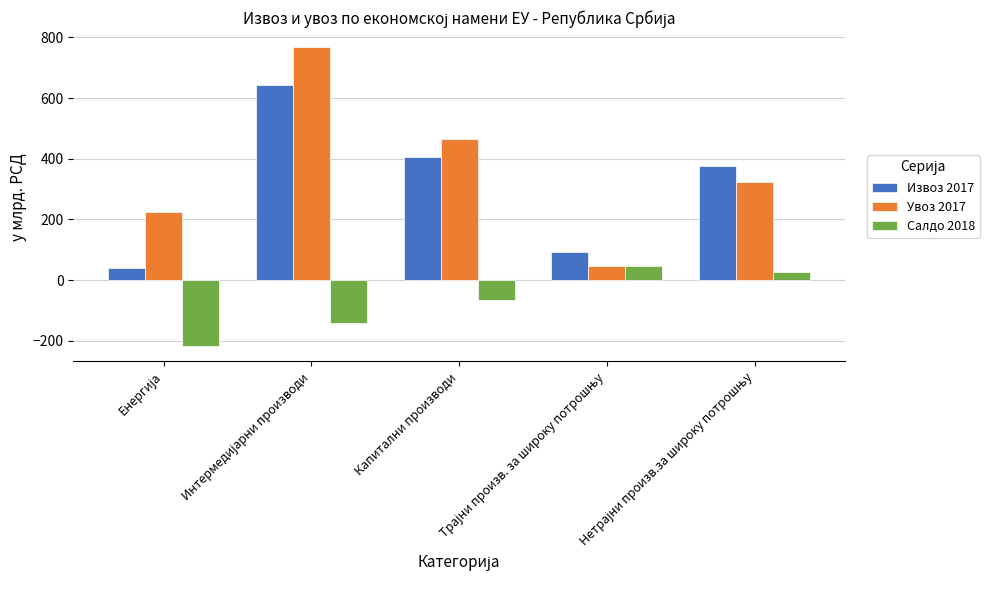

What is the minimum value shown in the chart?

-219.0